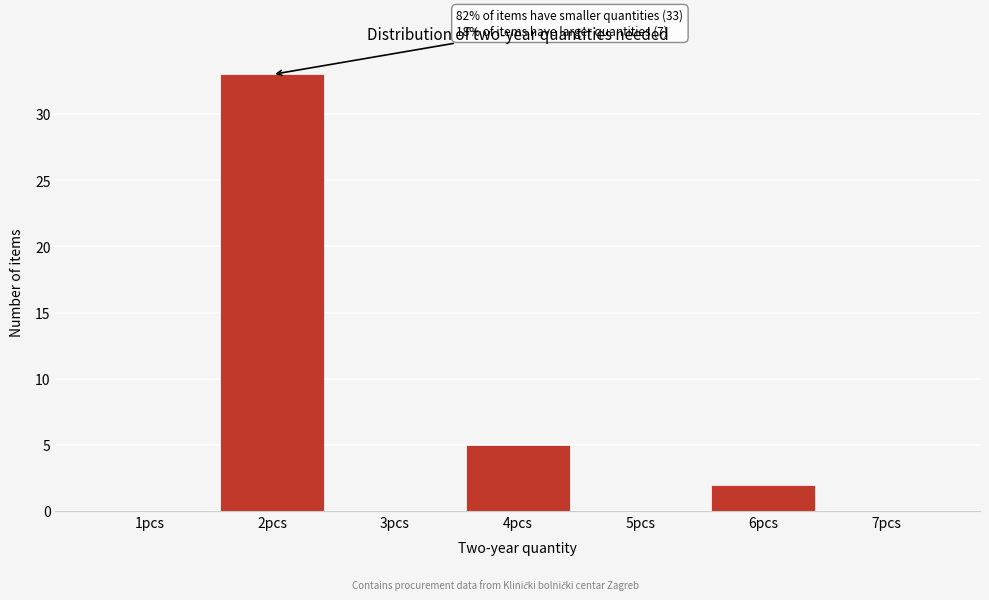

Reading left to right, what are all the values shown in this chart?

1pcs=0	2pcs=33	3pcs=0	4pcs=5	5pcs=0	6pcs=2	7pcs=0